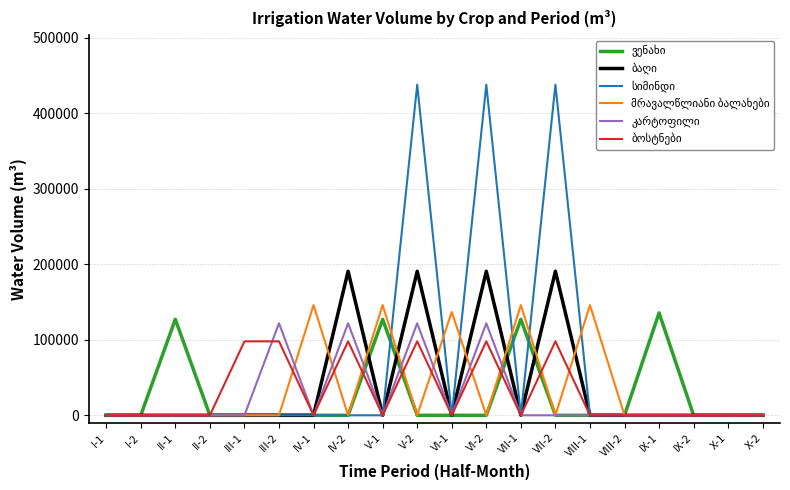

Reading left to right, list all the values displayed in this chart.

ვენახი: 0.0	0.0	127056.8	0.0	0.0	0.0	0.0	0.0	127056.8	0.0	0.0	0.0	127056.8	0.0	0.0	0.0	135527.2	0.0	0.0	0.0
ბაღი: 0.0	0.0	0.0	0.0	0.0	0.0	0.0	190659.3	0.0	190659.3	0.0	190659.3	0.0	190659.3	0.0	0.0	0.0	0.0	0.0	0.0
სიმინდი: 0.0	0.0	0.0	0.0	0.0	0.0	0.0	0.0	0.0	437635.8	0.0	437635.8	0.0	437635.8	0.0	0.0	0.0	0.0	0.0	0.0
მრავალწლიანი ბალახები: 0.0	0.0	0.0	0.0	0.0	0.0	145894.7	0.0	145894.7	0.0	136776.2	0.0	145894.7	0.0	145894.7	0.0	0.0	0.0	0.0	0.0
კარტოფილი: 0.0	0.0	0.0	0.0	0.0	121797.5	0.0	121797.5	0.0	121797.5	0.0	121797.5	0.0	0.0	0.0	0.0	0.0	0.0	0.0	0.0
ბოსტნები: 0.0	0.0	0.0	0.0	97895.2	97895.2	0.0	97895.2	0.0	97895.2	0.0	97895.2	0.0	97895.2	0.0	0.0	0.0	0.0	0.0	0.0